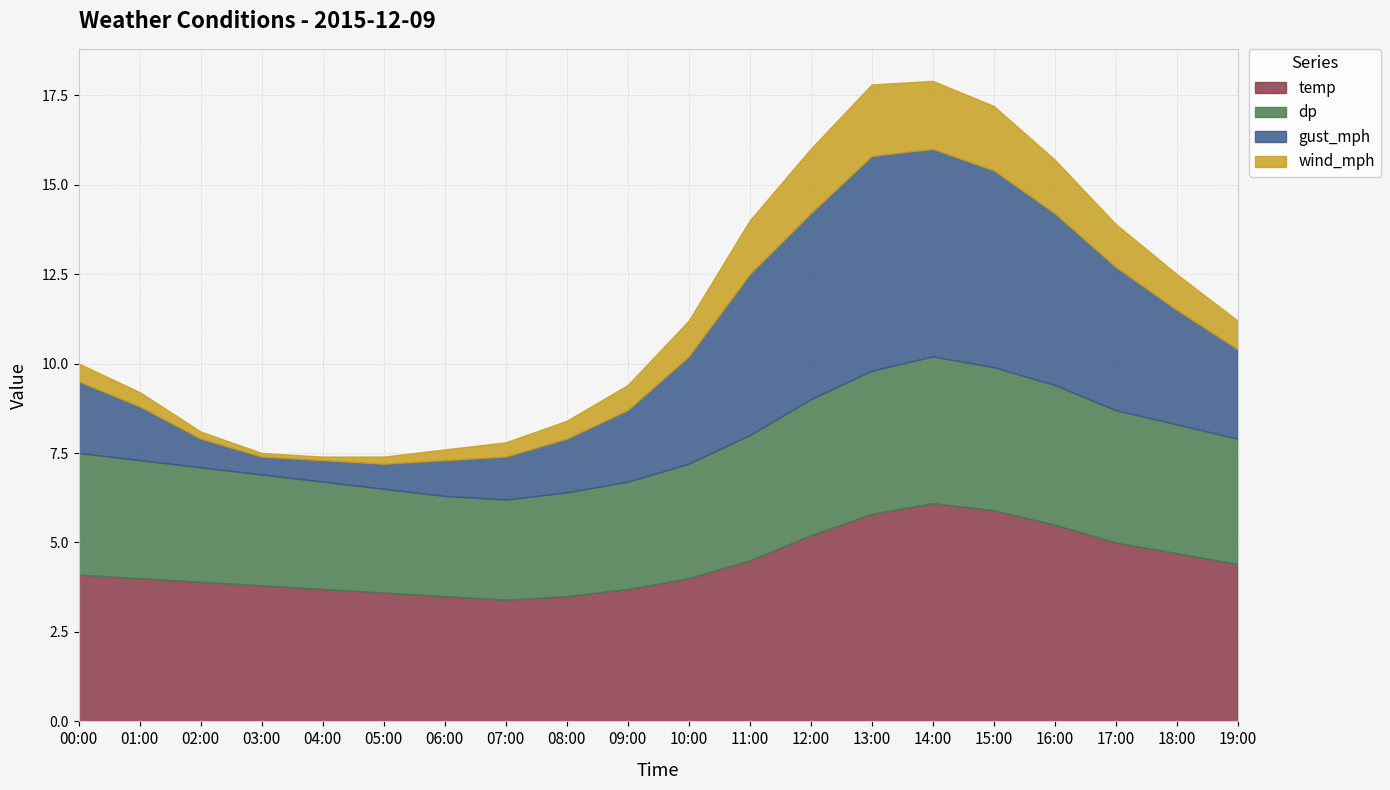

Between 00:00 and 09:00, which series saw the biggest shift?

dp